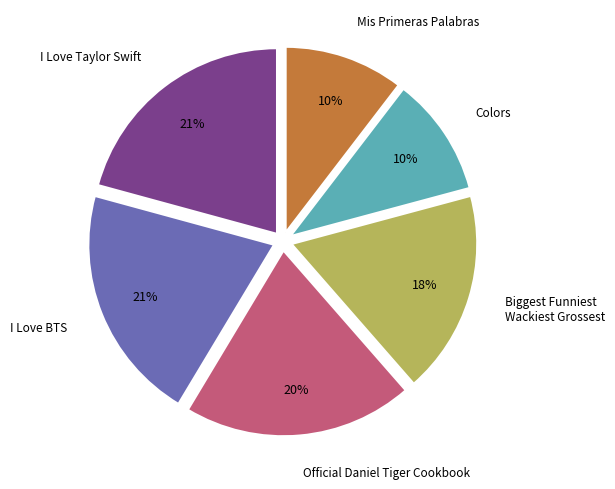

Is the sum of Colors and Biggest Funniest Wackiest Grossest greater than half?

No